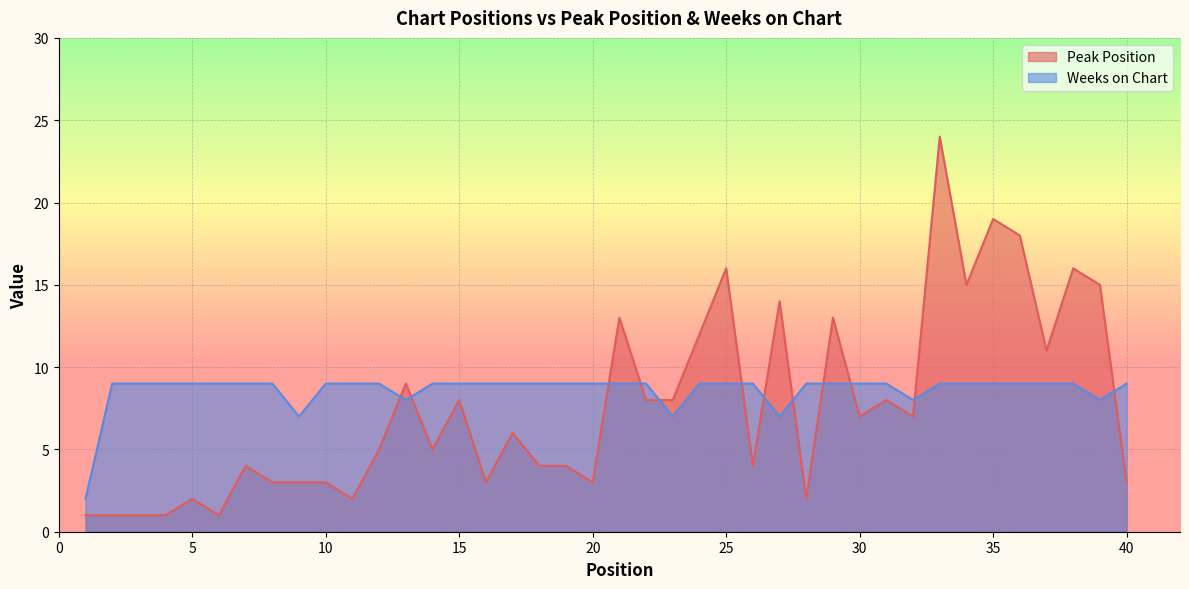

Which has a higher value, 38 or 40?

38